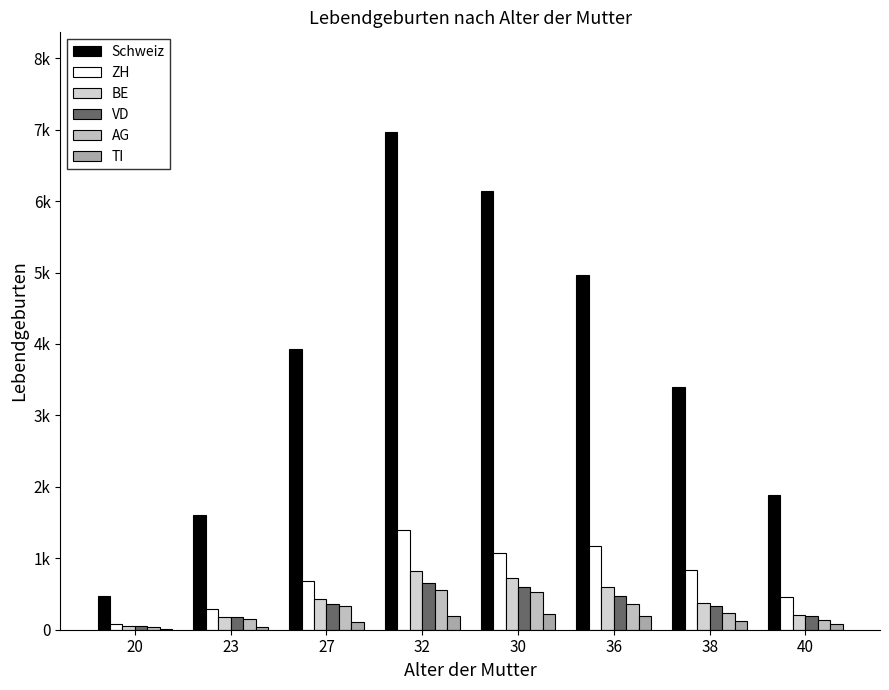

What is the lowest value of the TI series?

13